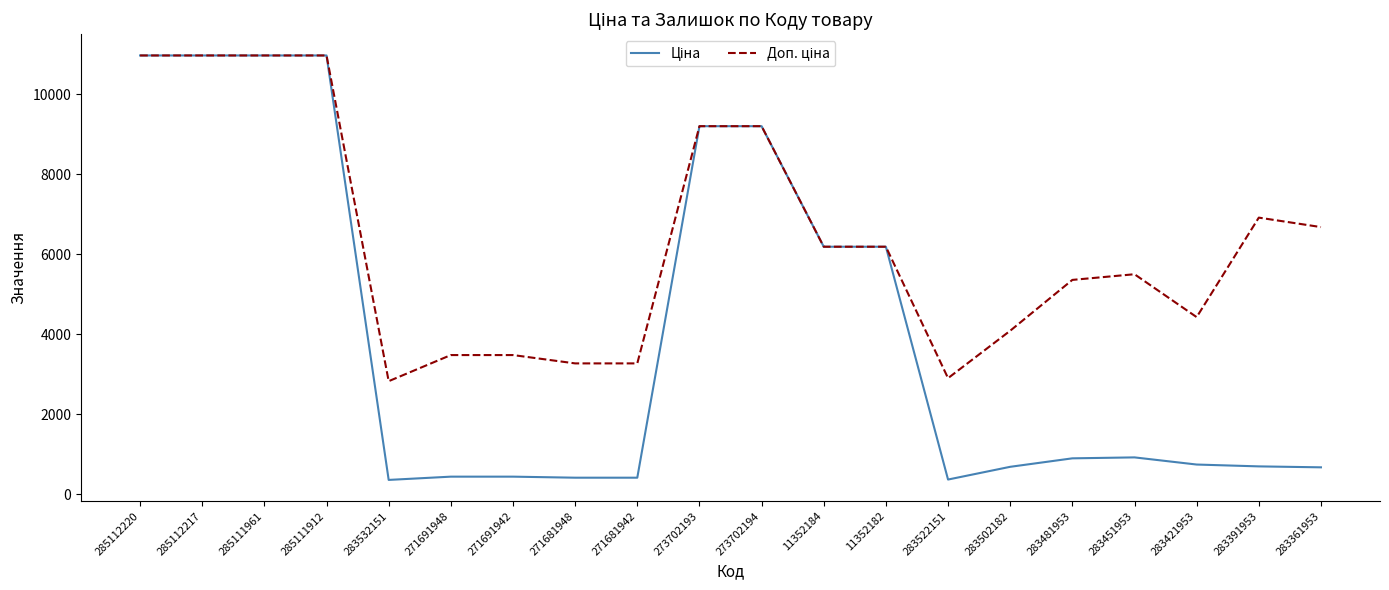

What is the spread (max minus min) of values at 271681942?

2857.6